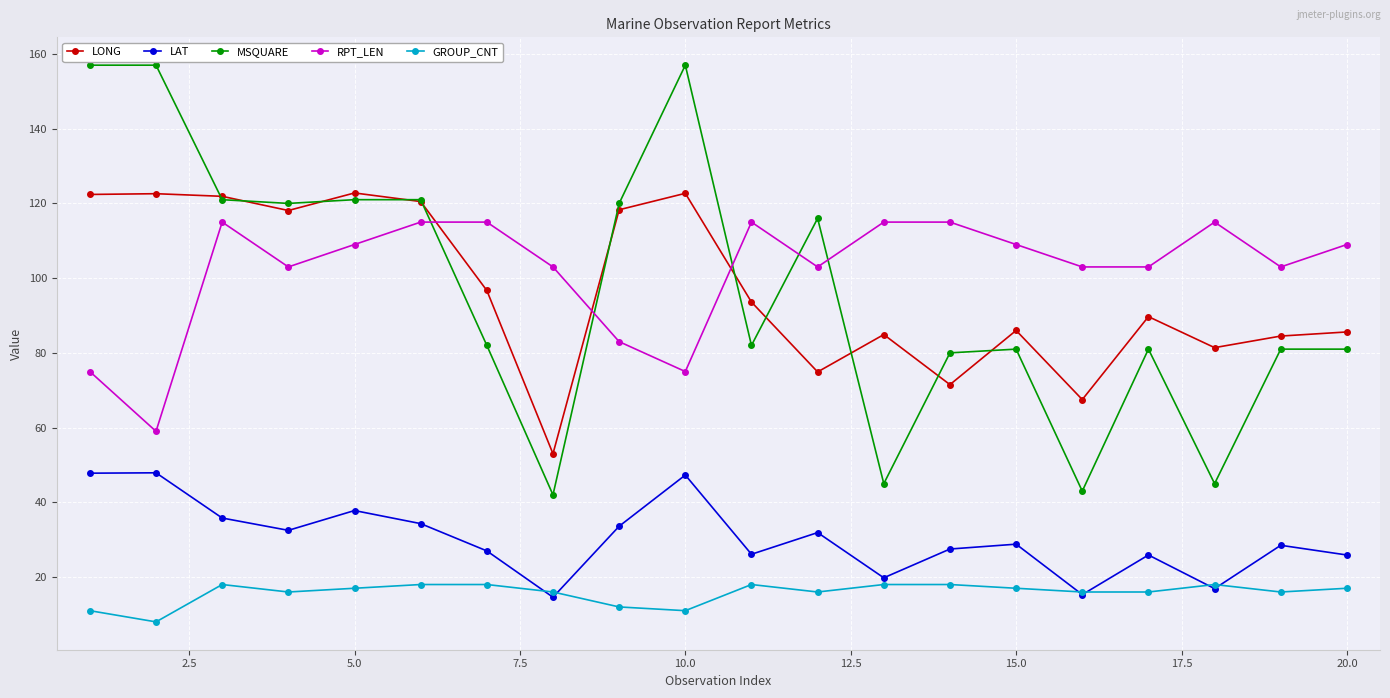

What is the value of the GROUP_CNT point at the 9th from the left?

12.0